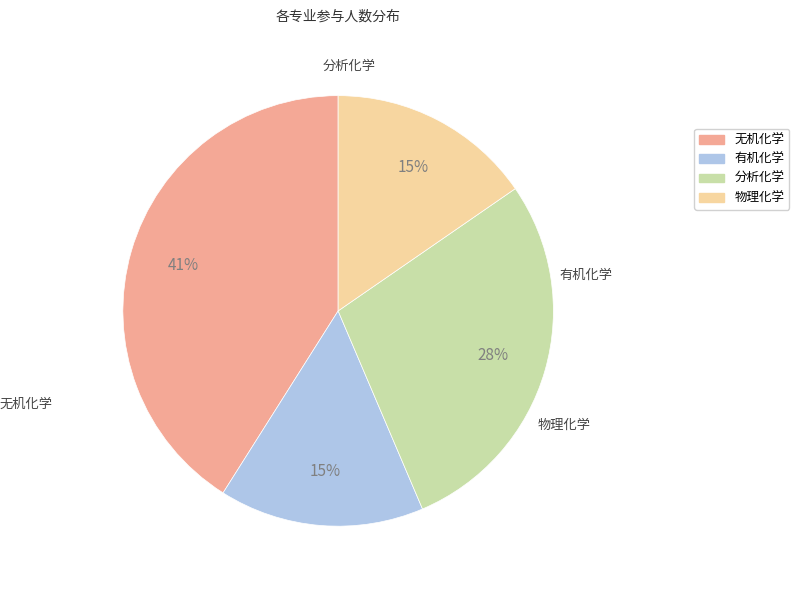

Rank the categories by value from lowest to highest.

有机化学, 物理化学, 分析化学, 无机化学